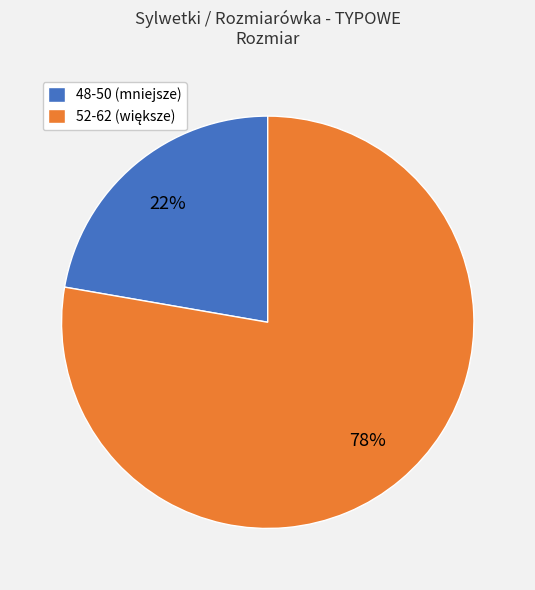

Count the number of slices in the pie.

2